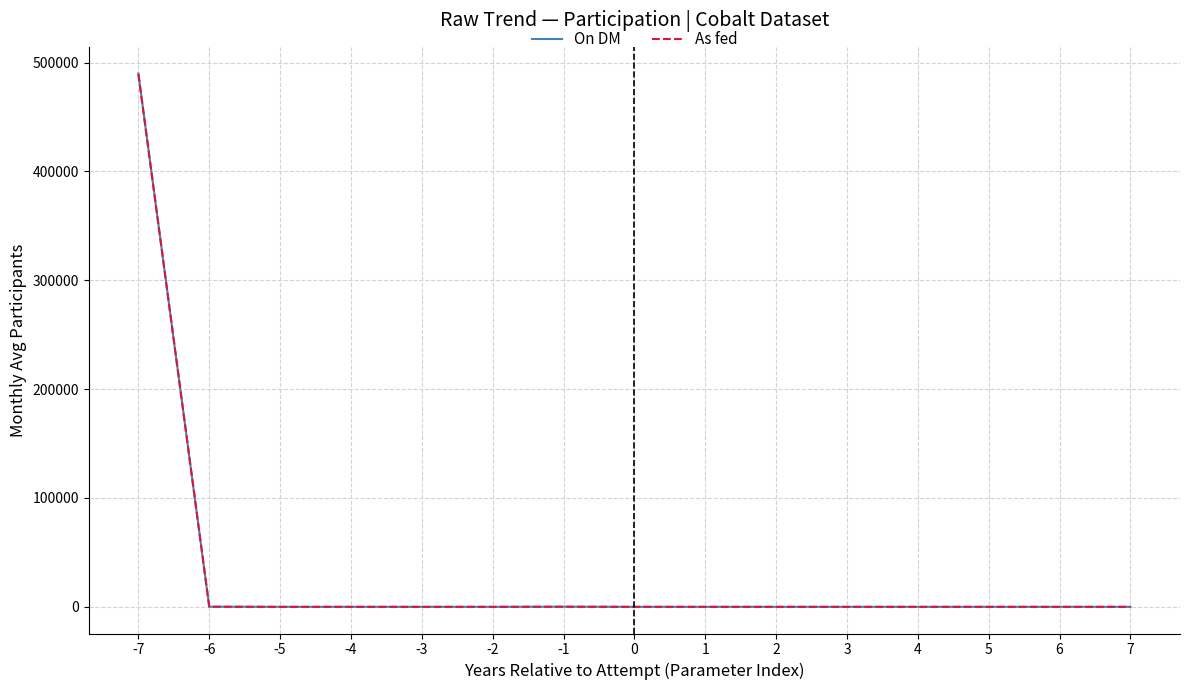

Which series has the largest range (max minus min)?

On DM